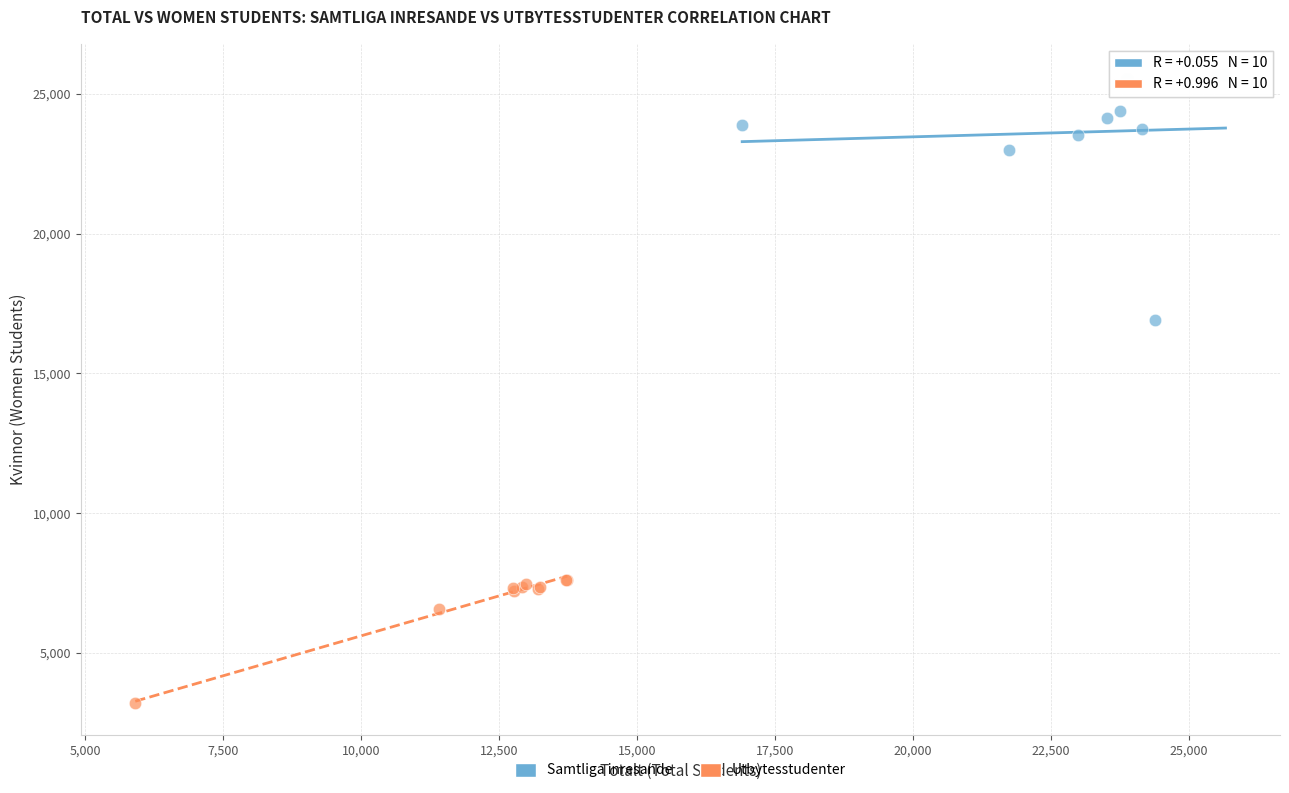

Which series has the widest spread of Y values?

Samtliga inresande